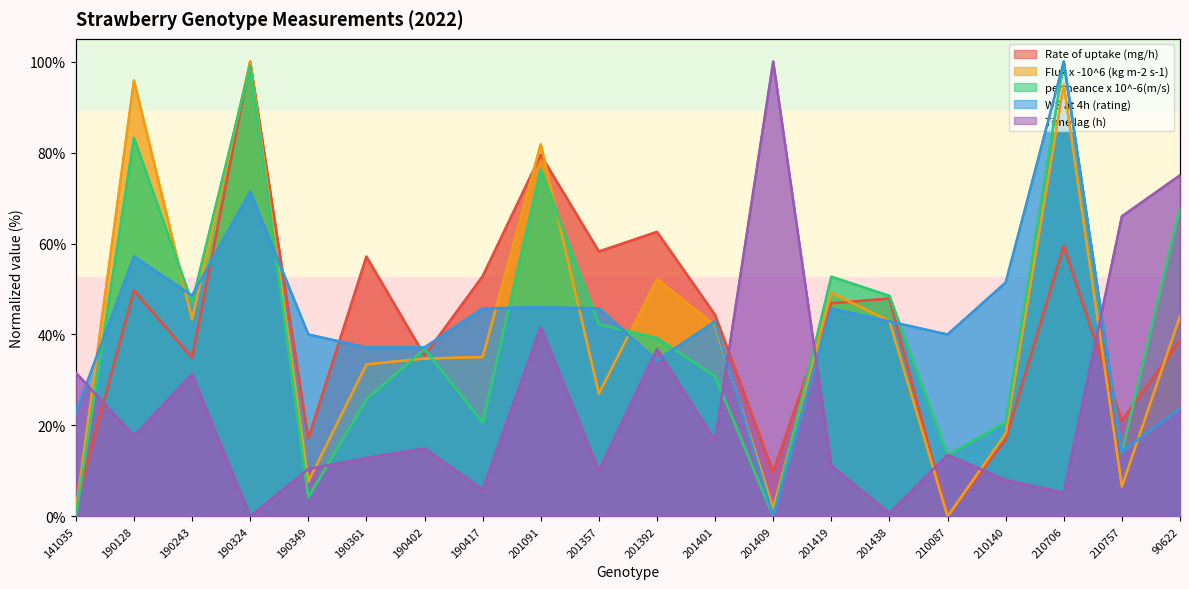

How many series are shown in this chart?

5